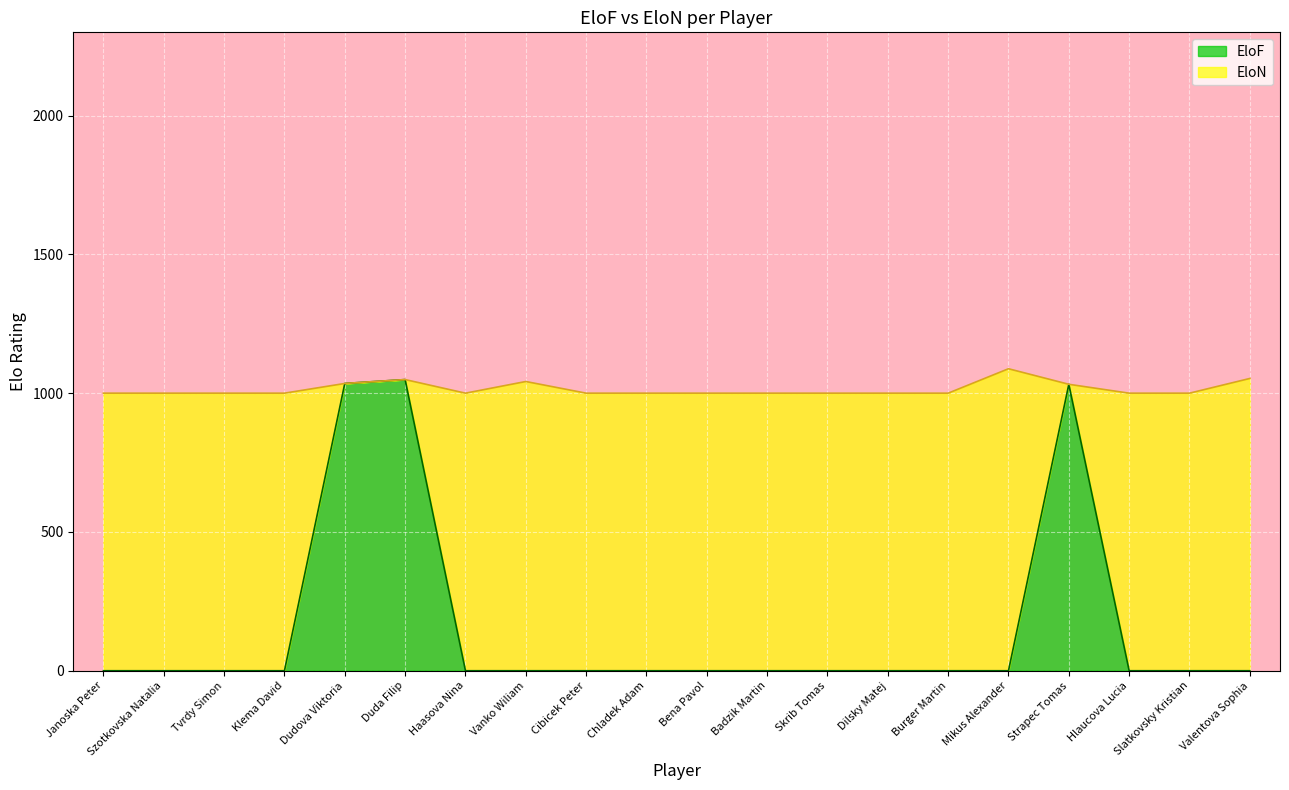

At which category does the data reach its first local peak?

Duda Filip